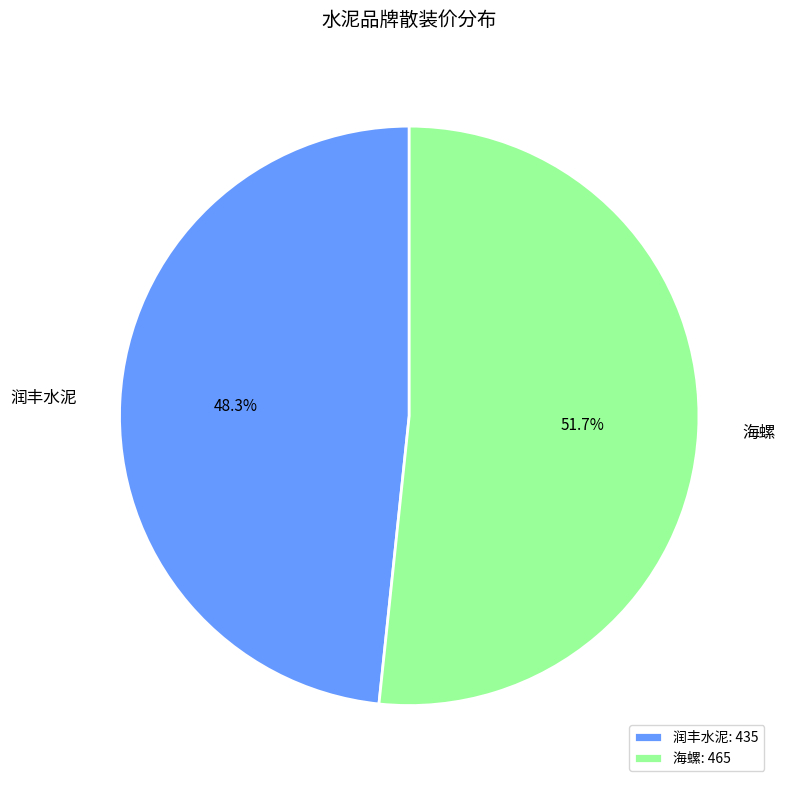

The 海螺 slice represents 52% of the pie. True or false?

True